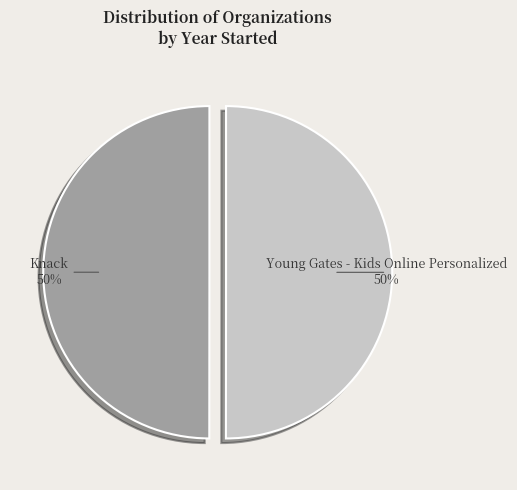

Approximately how many times larger is the value at Young Gates - Kids Online Personalized compared to Knack?

1.0